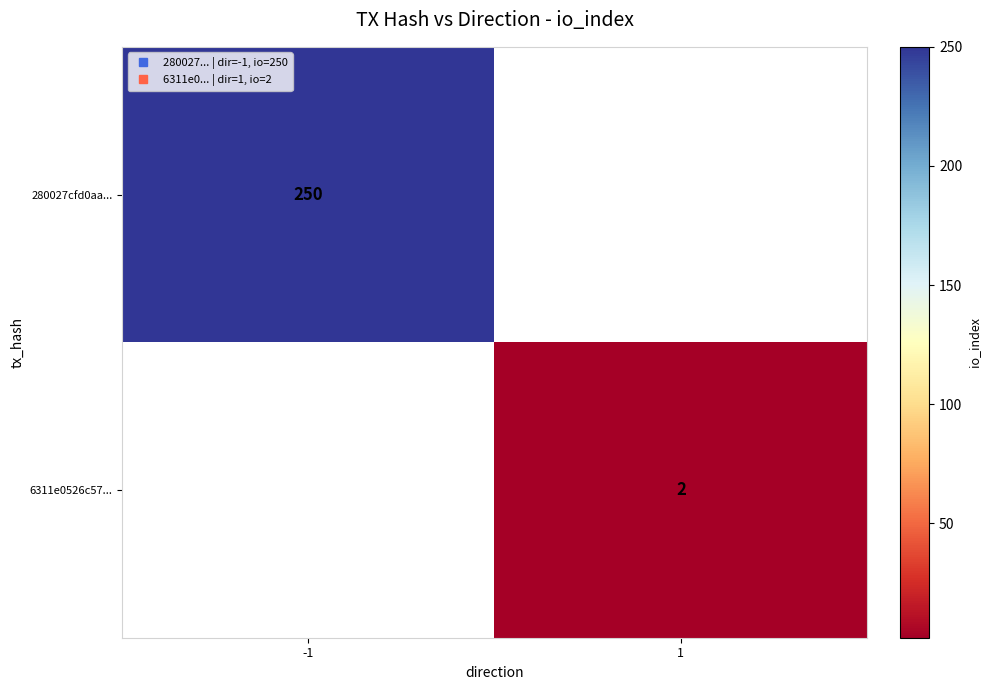

The value of 6311e0526c57... at 1 is 2.0. True or false?

True